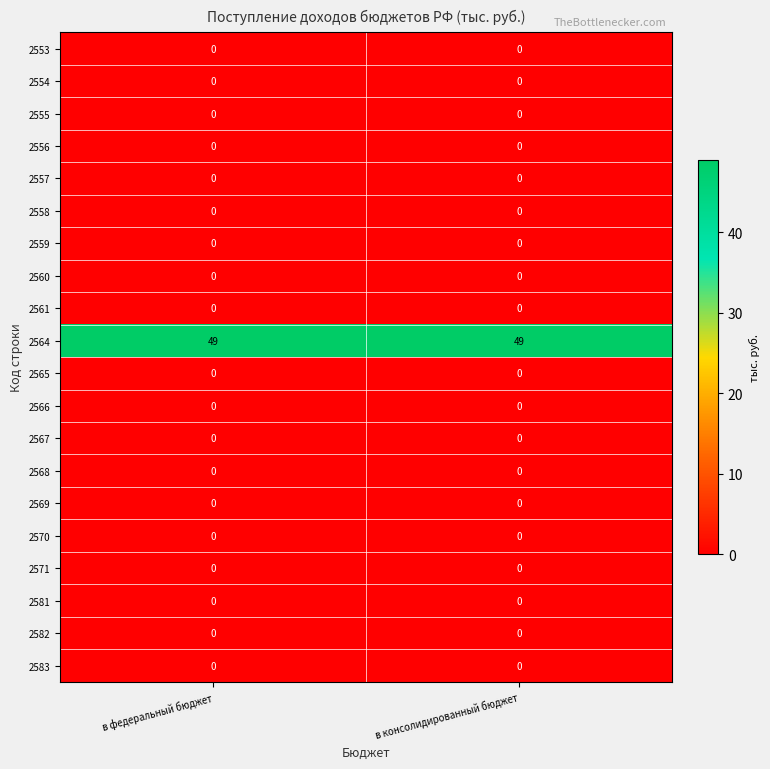

What is the difference between the highest and lowest values at в федеральный бюджет?

49